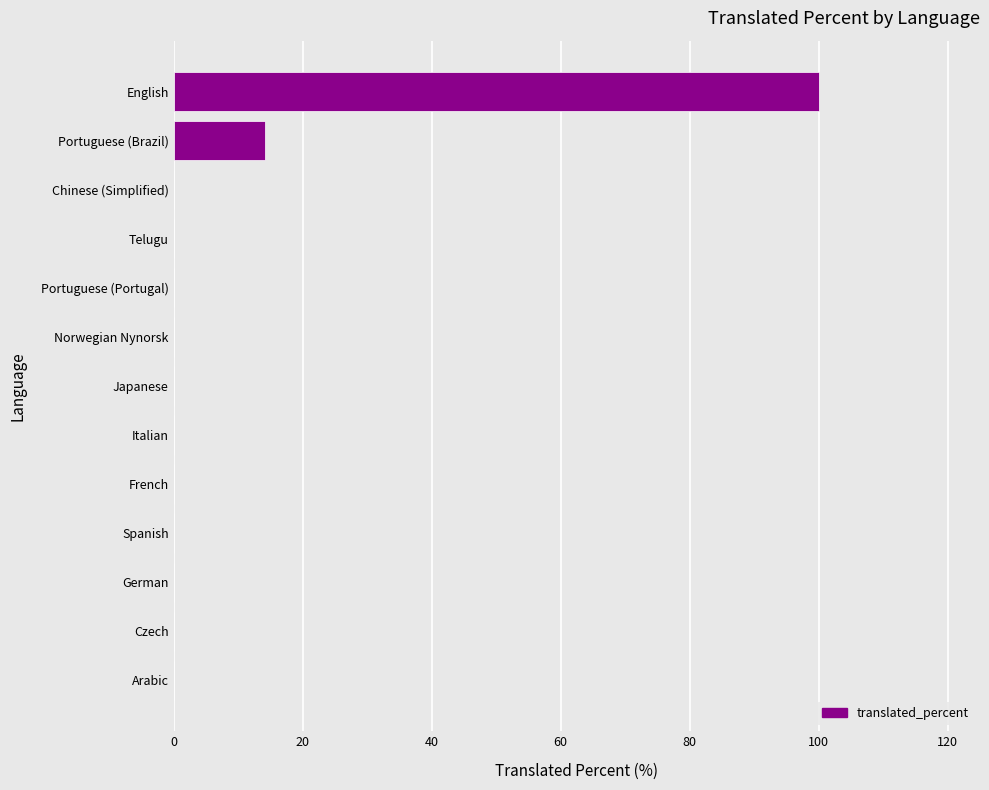

Is it true that the value at Chinese (Simplified) is 0.0?

True